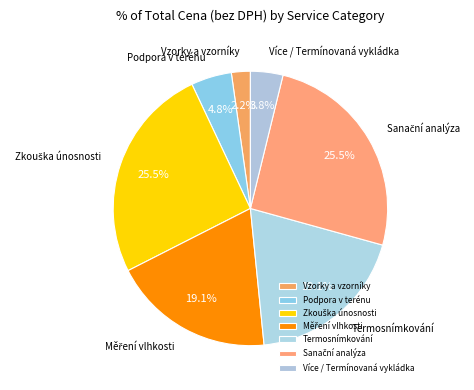

To the nearest percent, what is the difference between the largest and smallest slice percentages?

23%